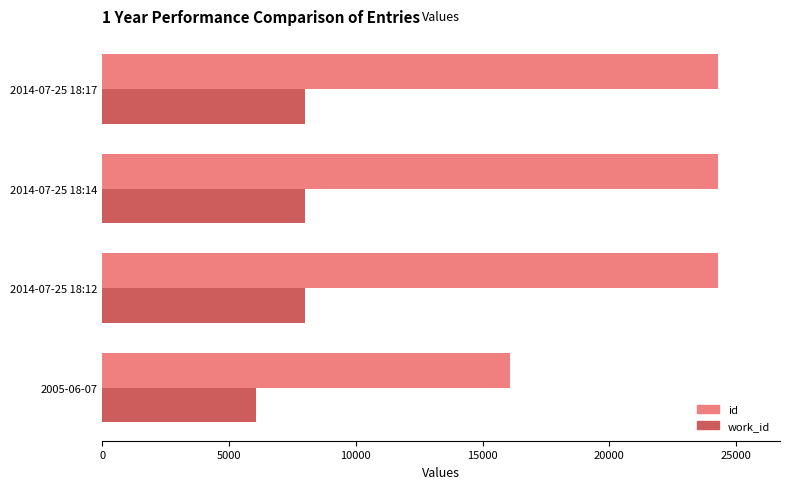

List the series in order of their overall mean, lowest first.

work_id, id